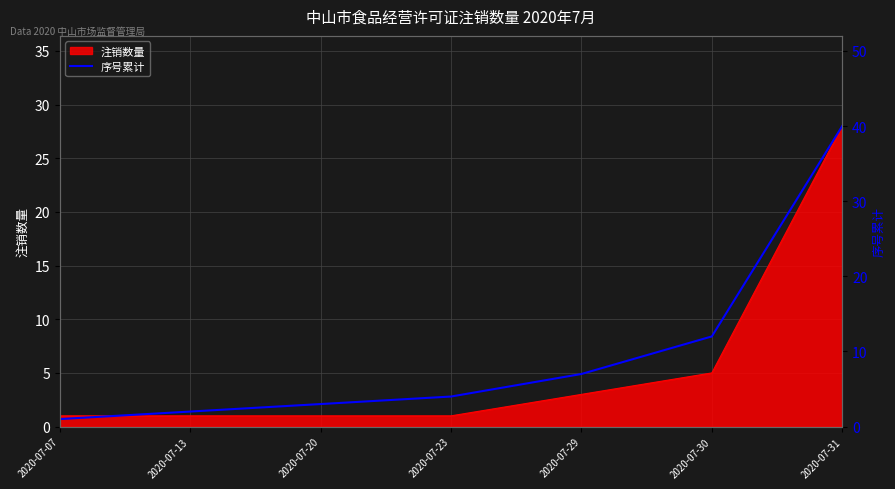

What is the smallest value displayed?

1